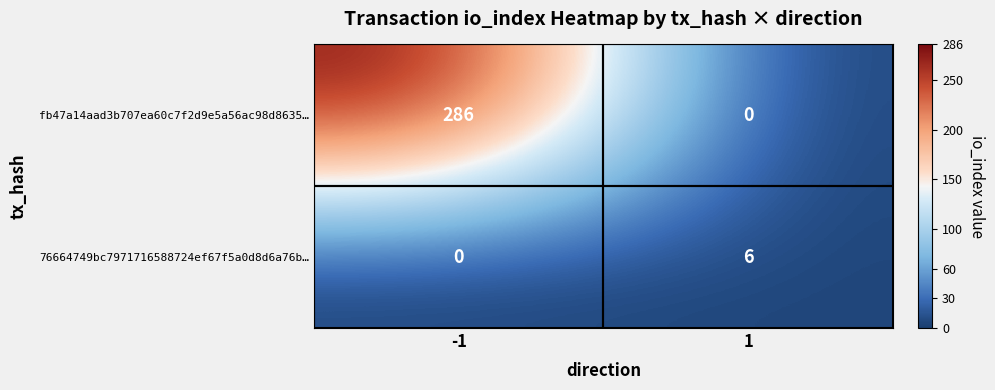

What is the total value across all series at -1?

286